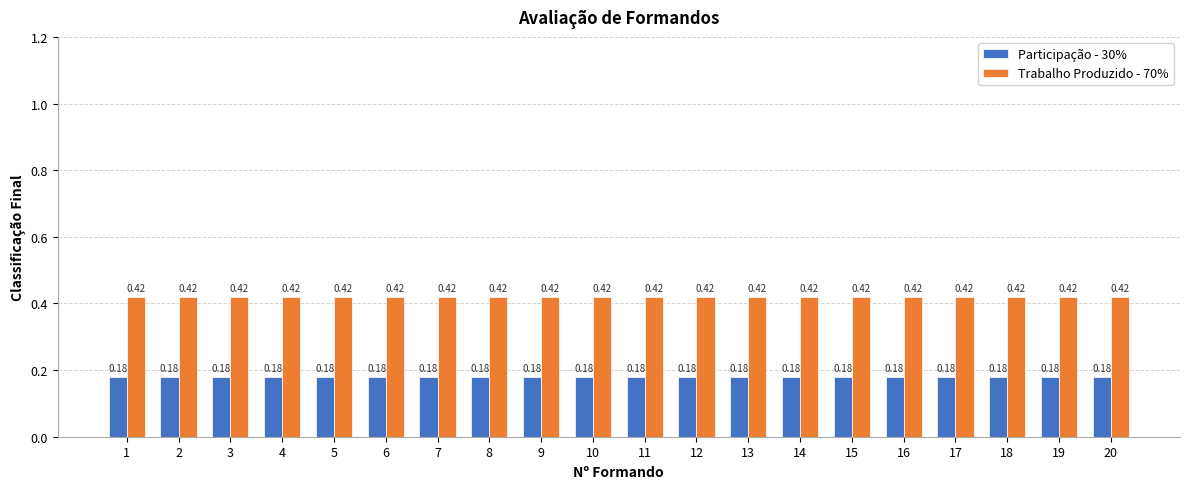

What is the sum of all Participação - 30% values?

3.6